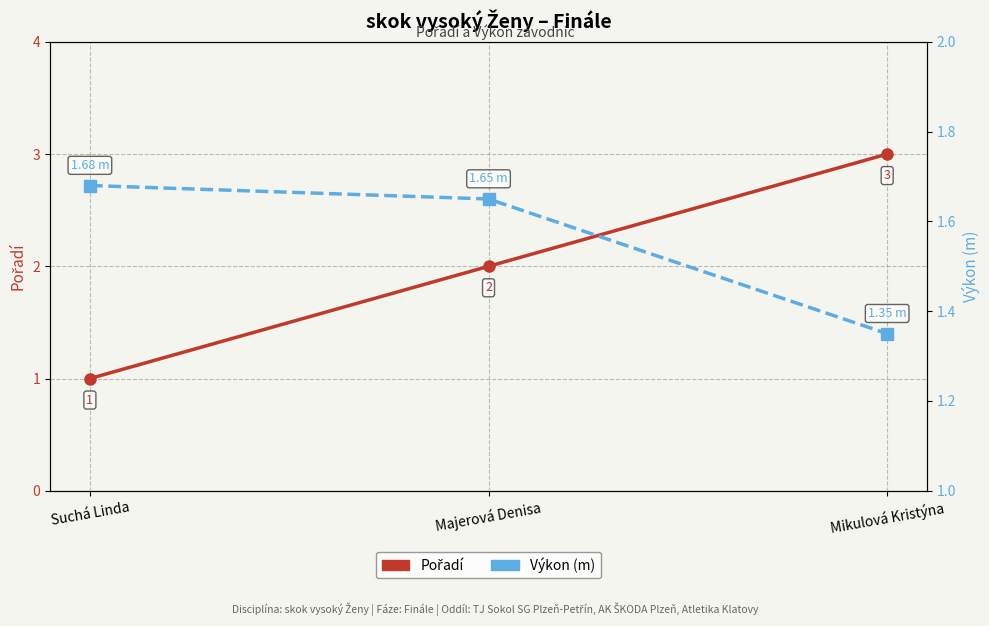

How many lines are shown in the chart?

2